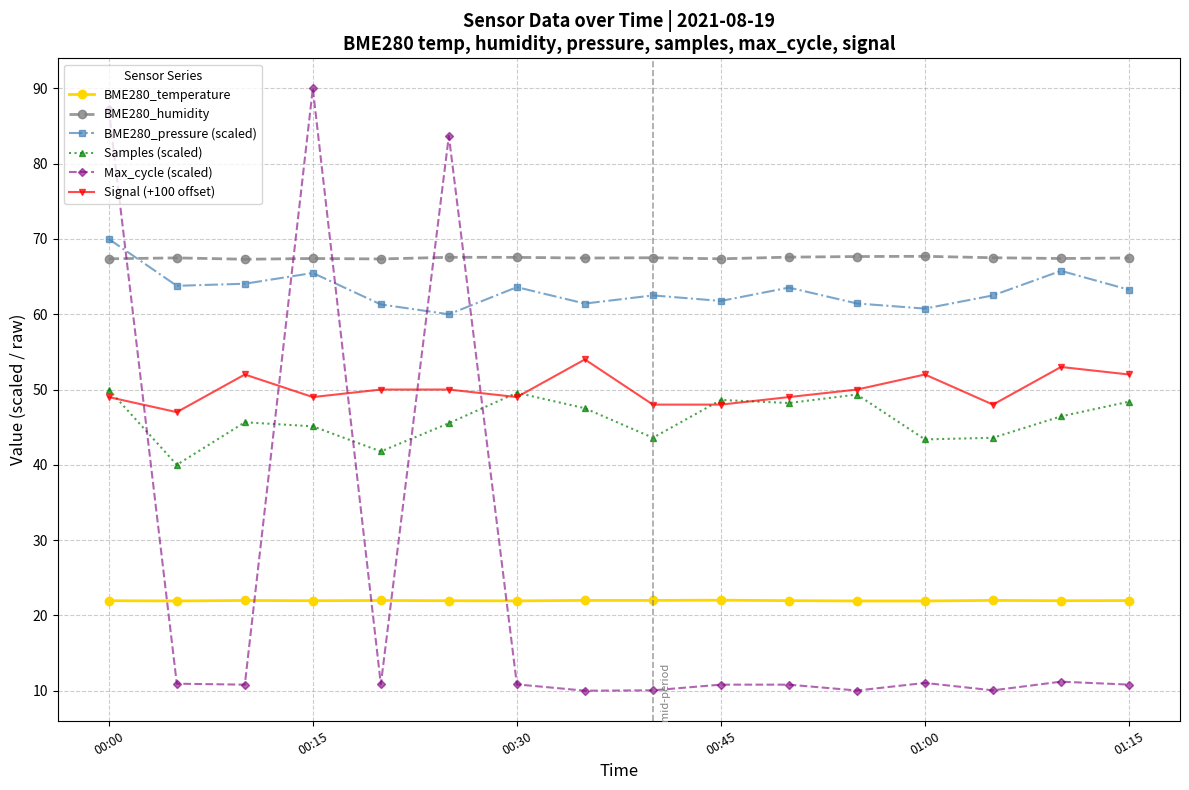

What is the lowest value of the BME280_humidity series?

67.3